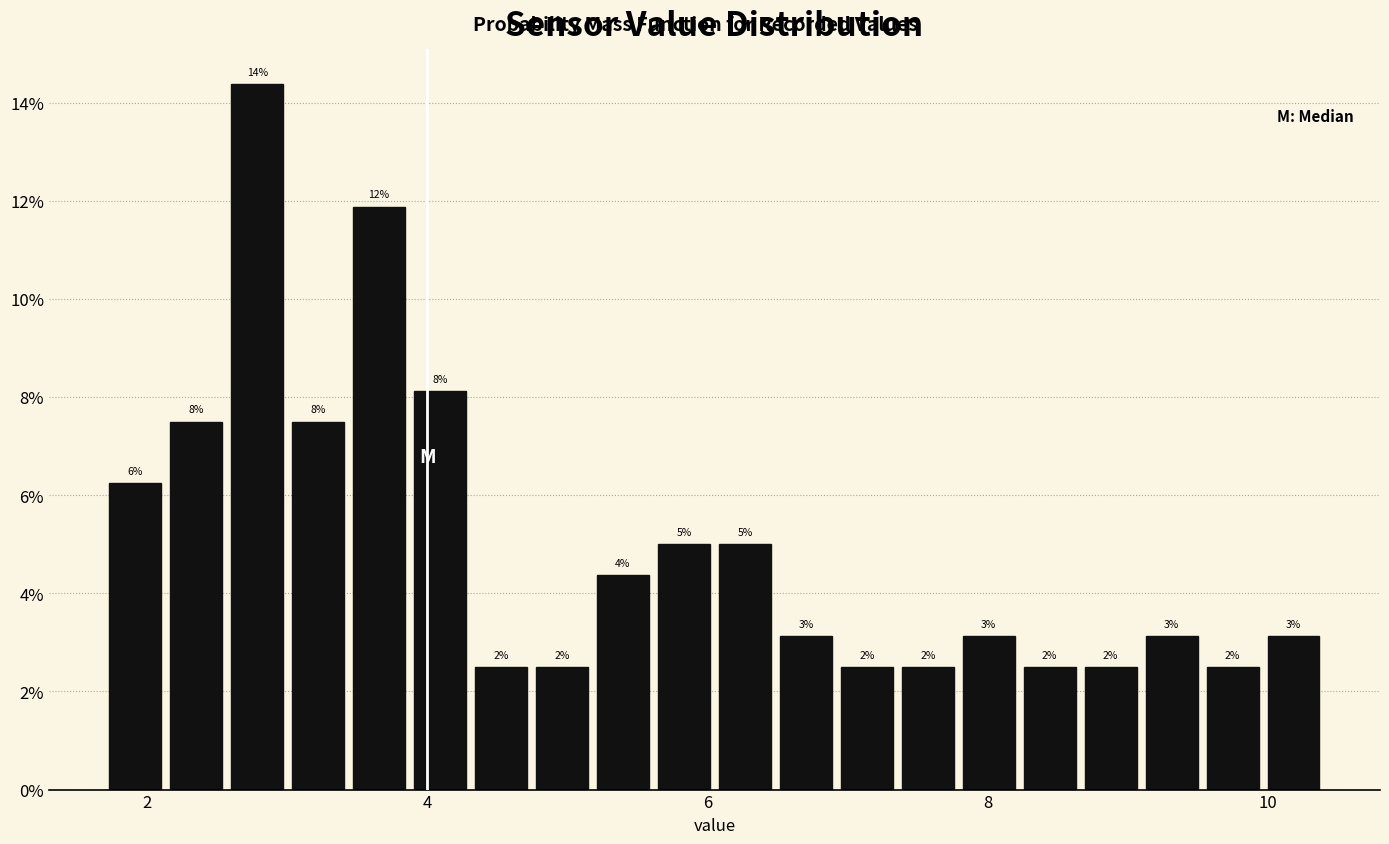

Read against the x-axis, roughly where is the centre of the tallest bar?

2.8